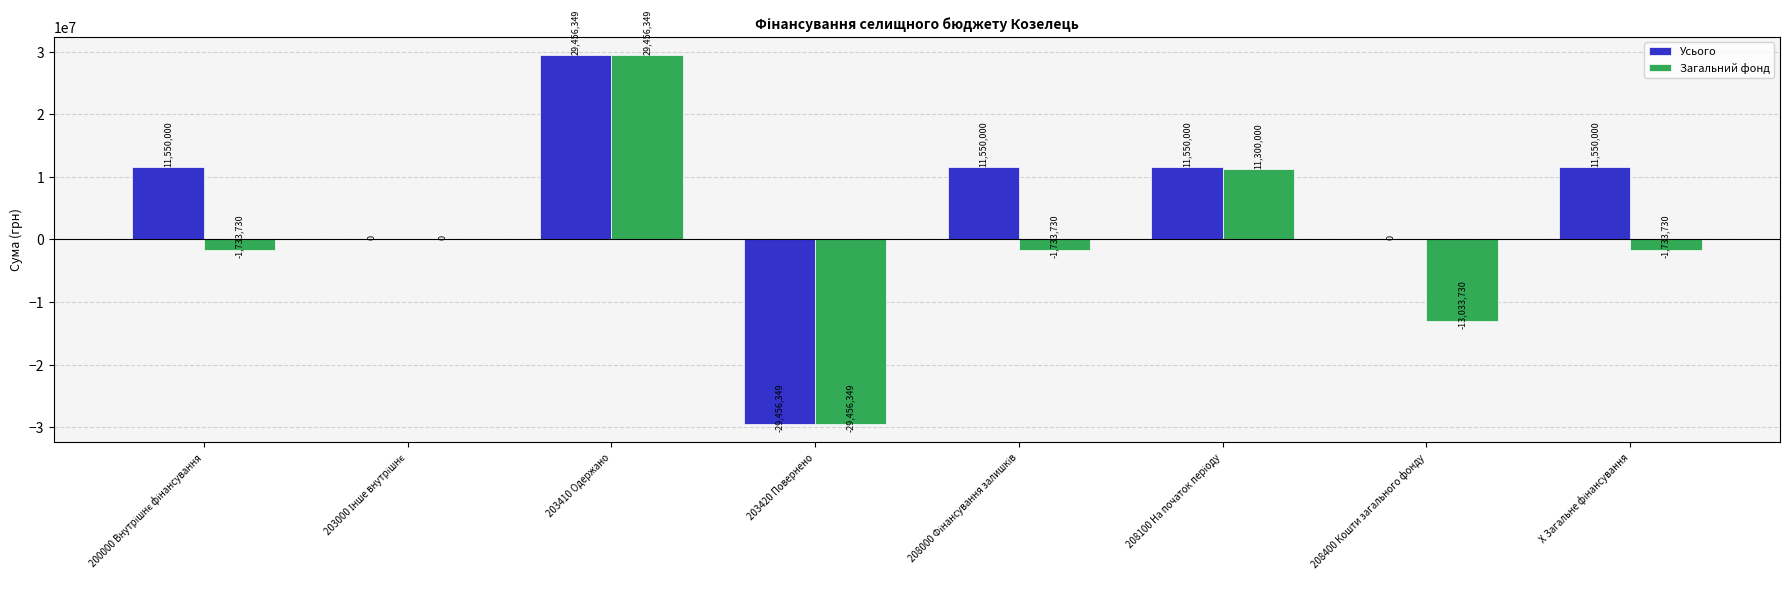

The value of Загальний фонд at 203410 Одержано is 11021509. True or false?

False